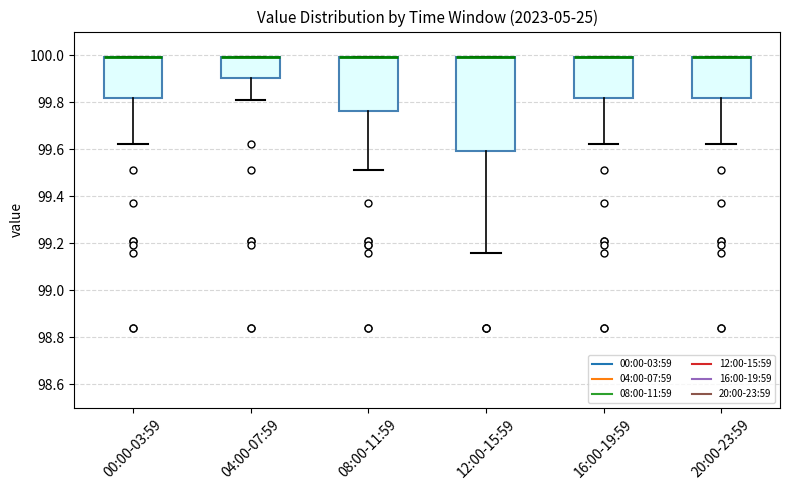

Which box is the tallest, from its lower edge to its upper edge?

12:00-15:59